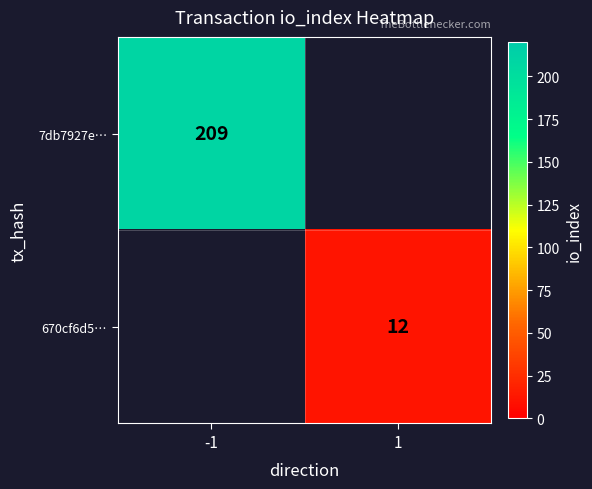

True or false: 670cf6d5… has a value of 19 at 1.

False